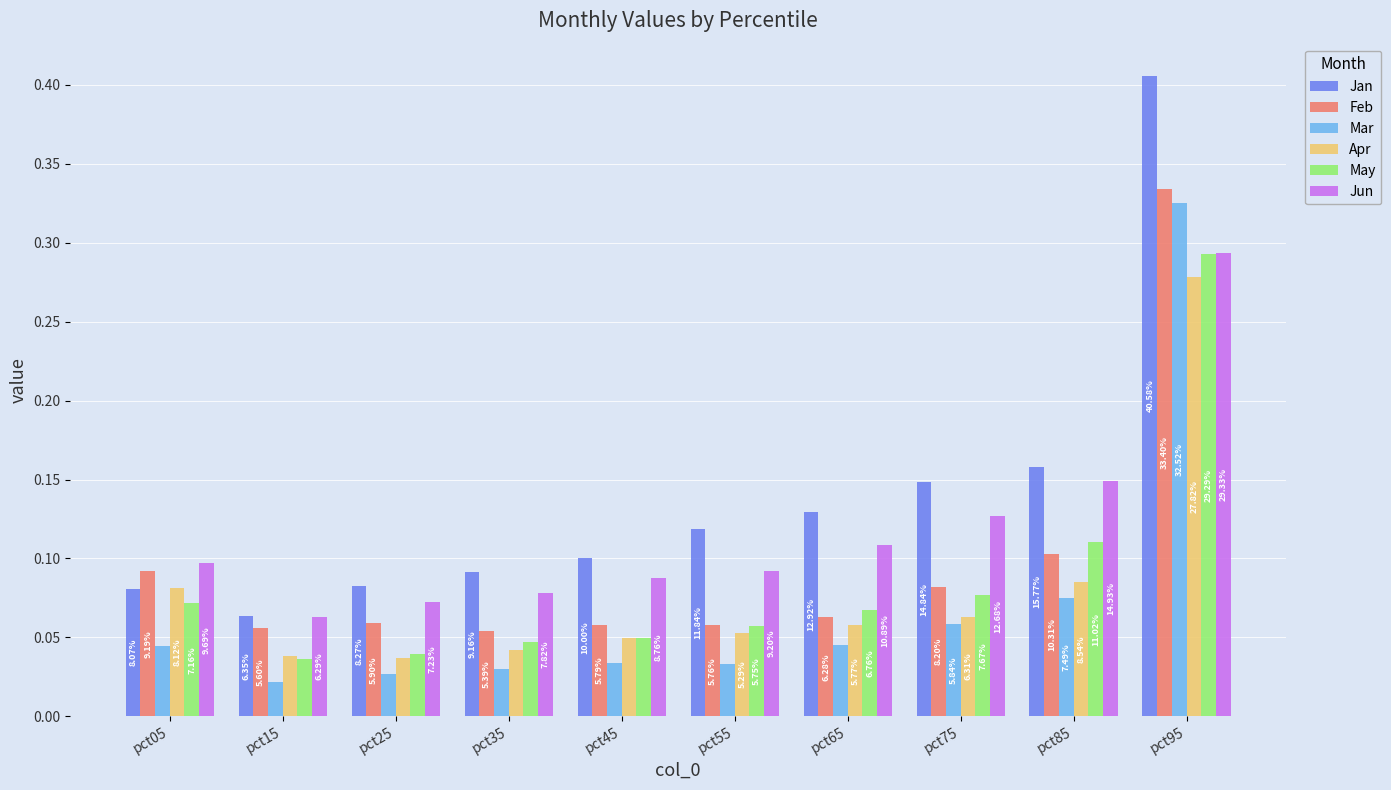

Where is Jan nearest to the value 0?

pct15